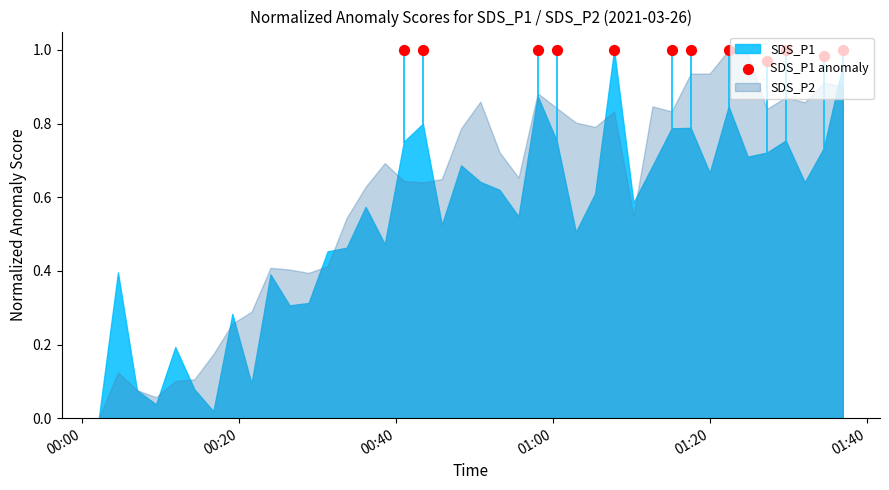

Between 01:20 and 01:40, which is larger?

01:20